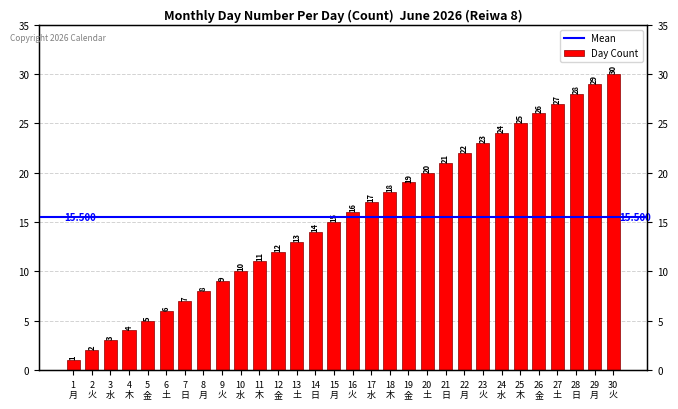

What is the difference between the maximum and minimum values?

29